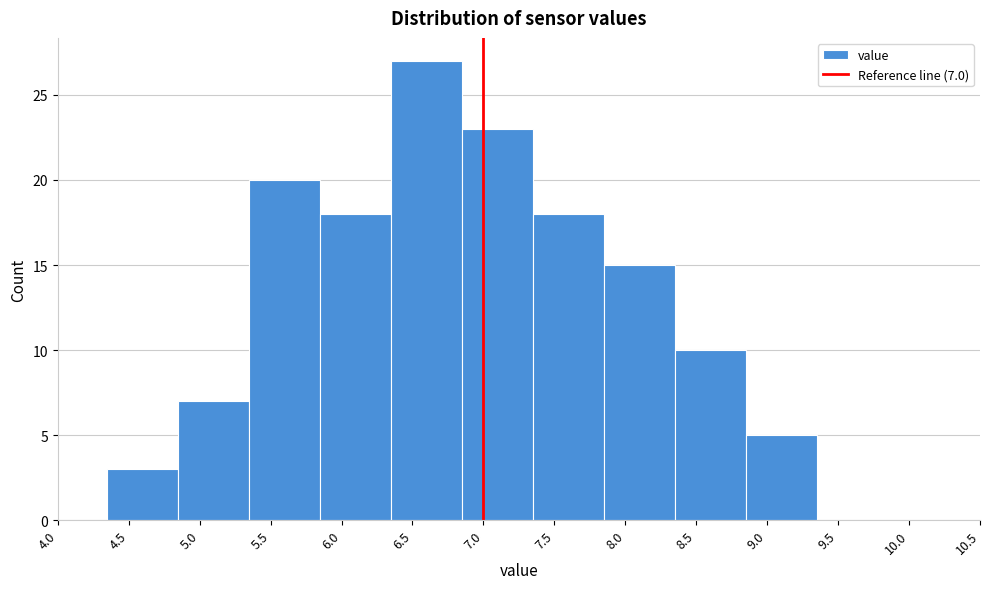

Over which range of the x-axis is the bar tallest?

6.35 to 6.85